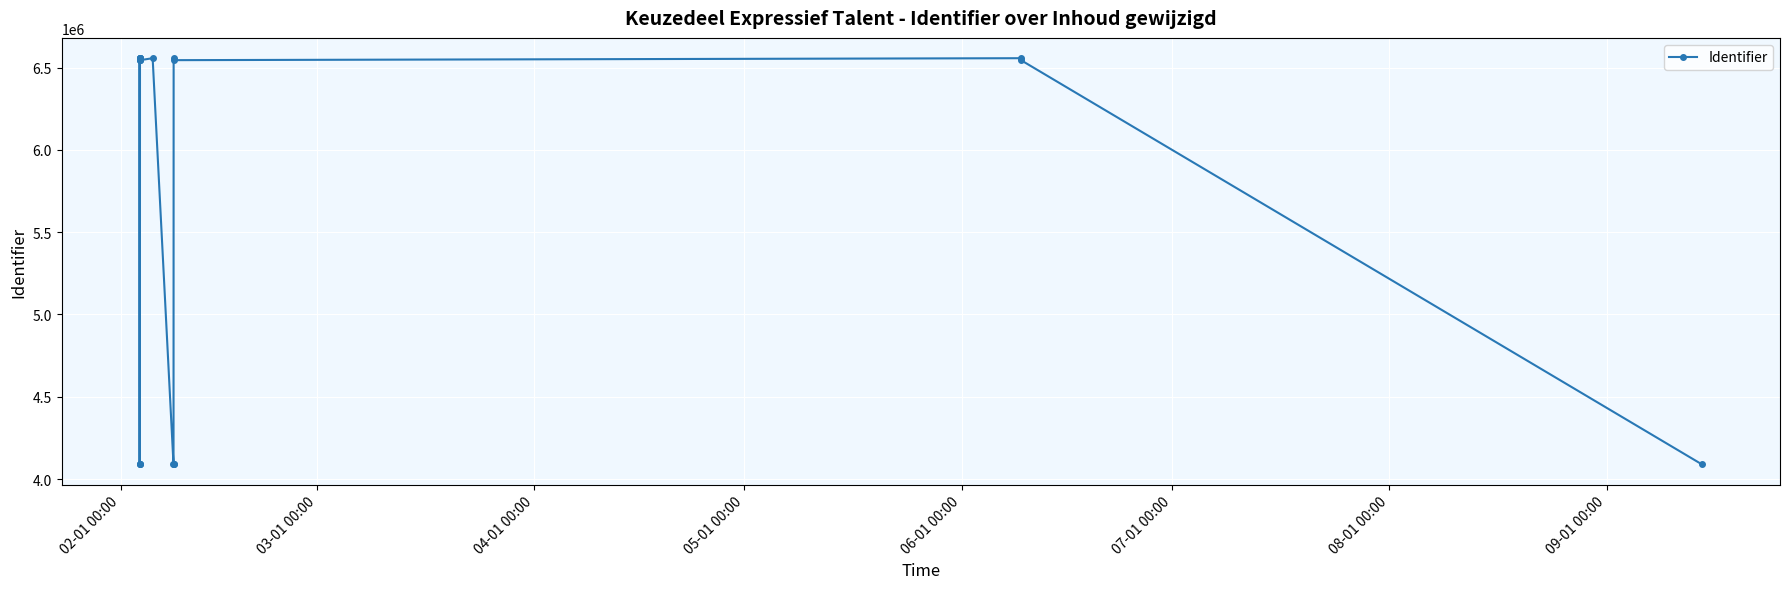

What is the sum of all values?

113814836